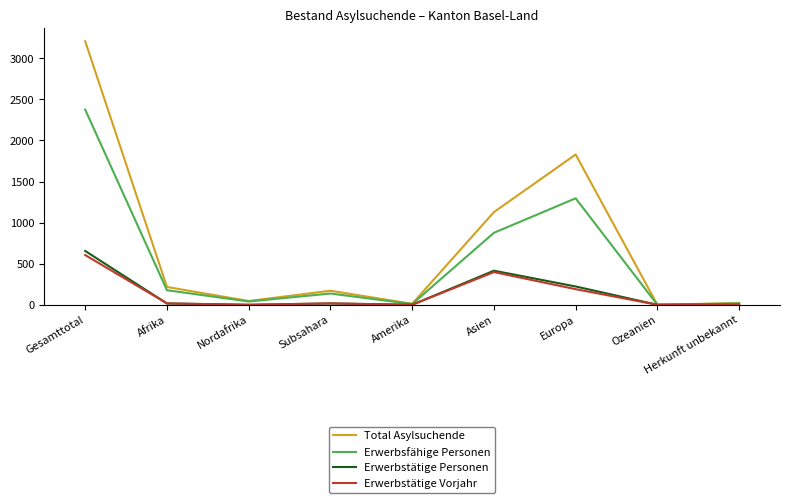

Which label corresponds to the largest value in the chart?

Gesamttotal